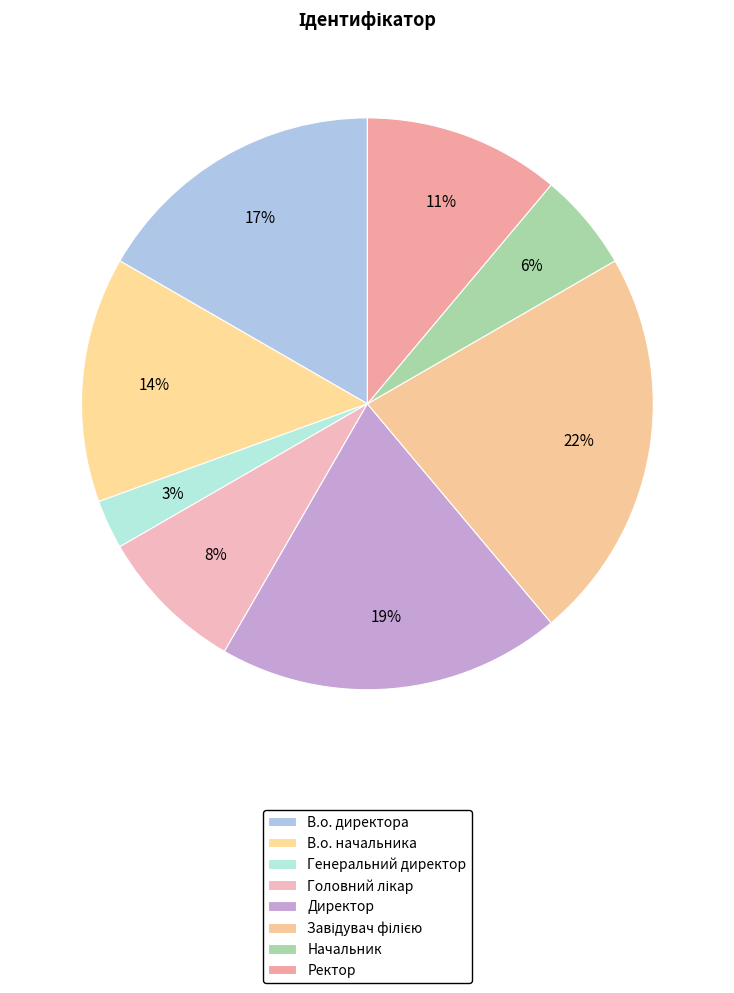

To the nearest percent, what is the difference between the largest and smallest slice percentages?

19%